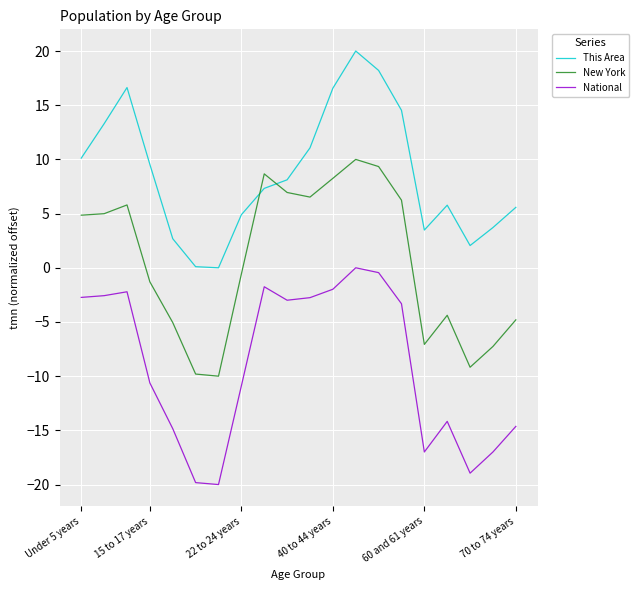

Rank the series by their average value, from lowest to highest.

National, New York, This Area